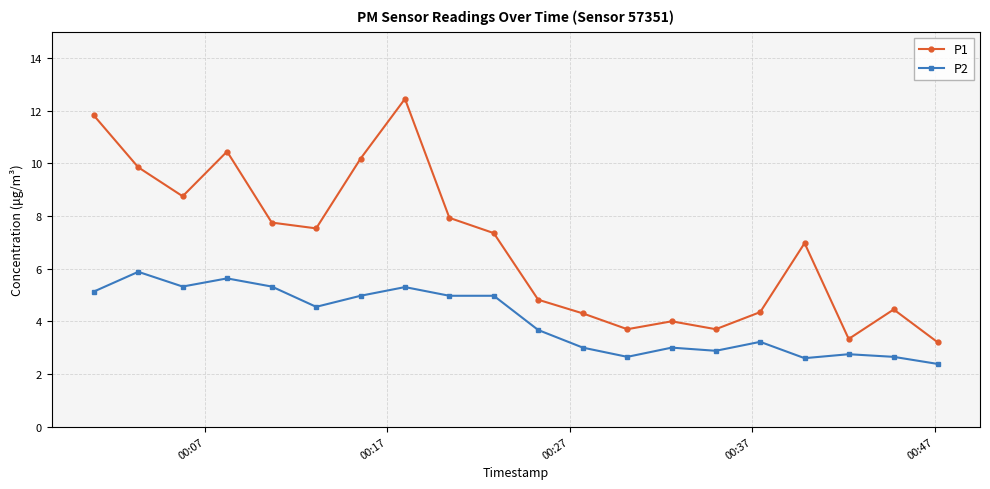

How many data points does each series have?

20